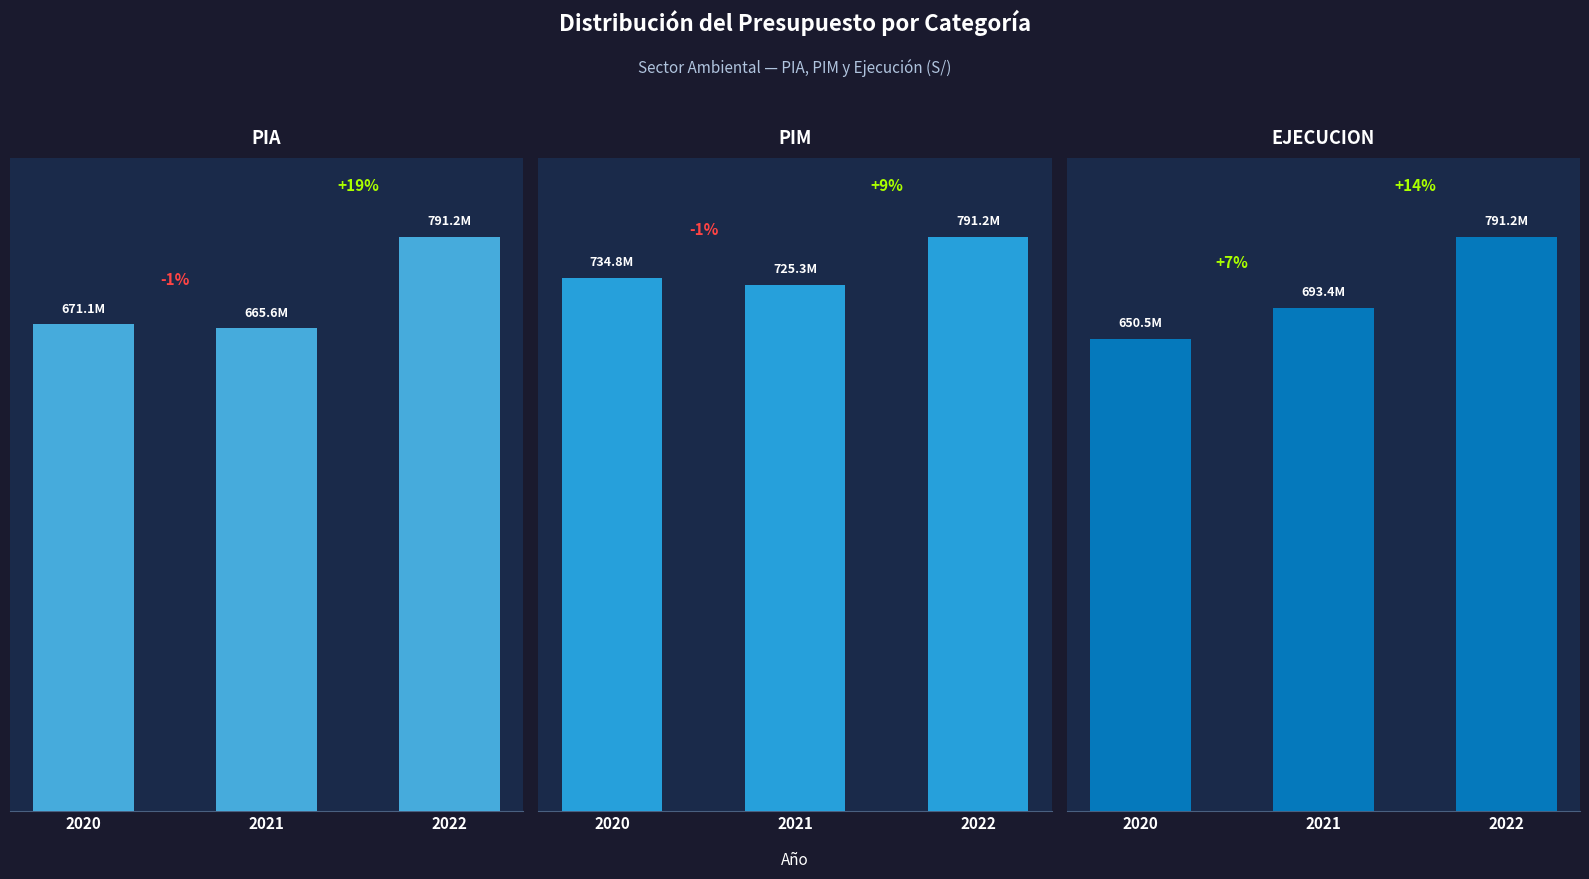

The EJECUCION series shows 295104445 at 2021. True or false?

False